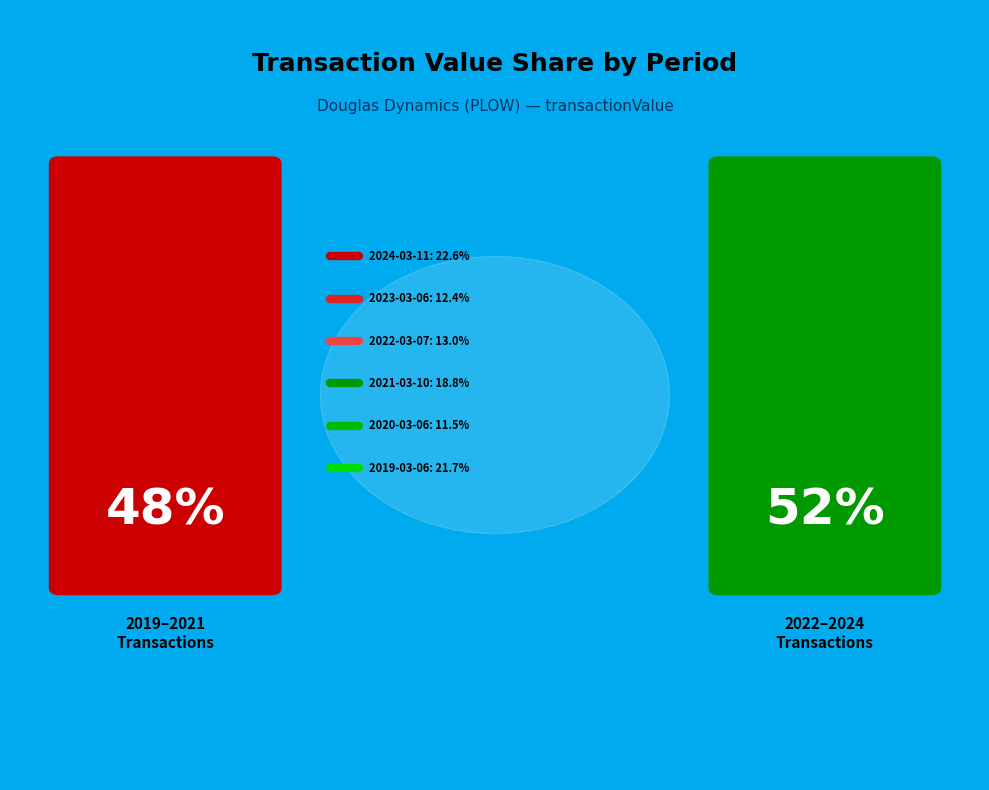

Does any single category account for the majority?

No